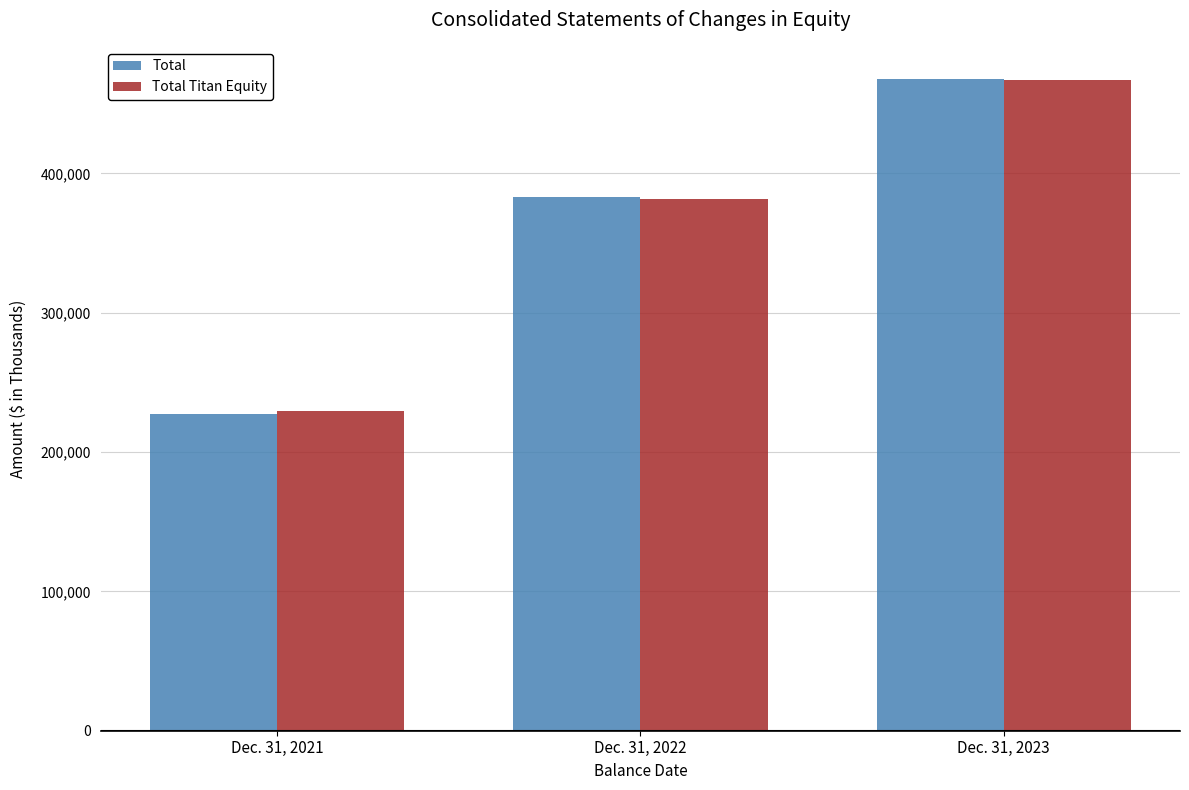

What is the sum of all Total values?

1077725